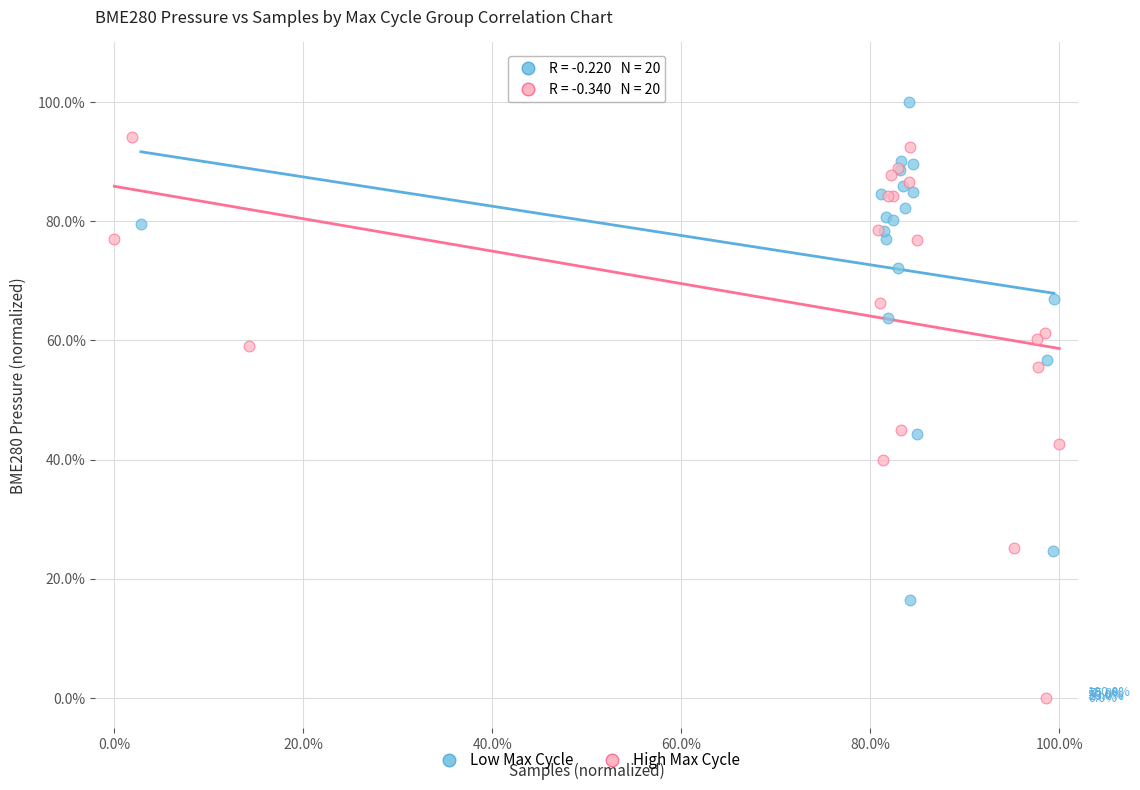

Which series reaches the minimum Y coordinate?

High Max Cycle